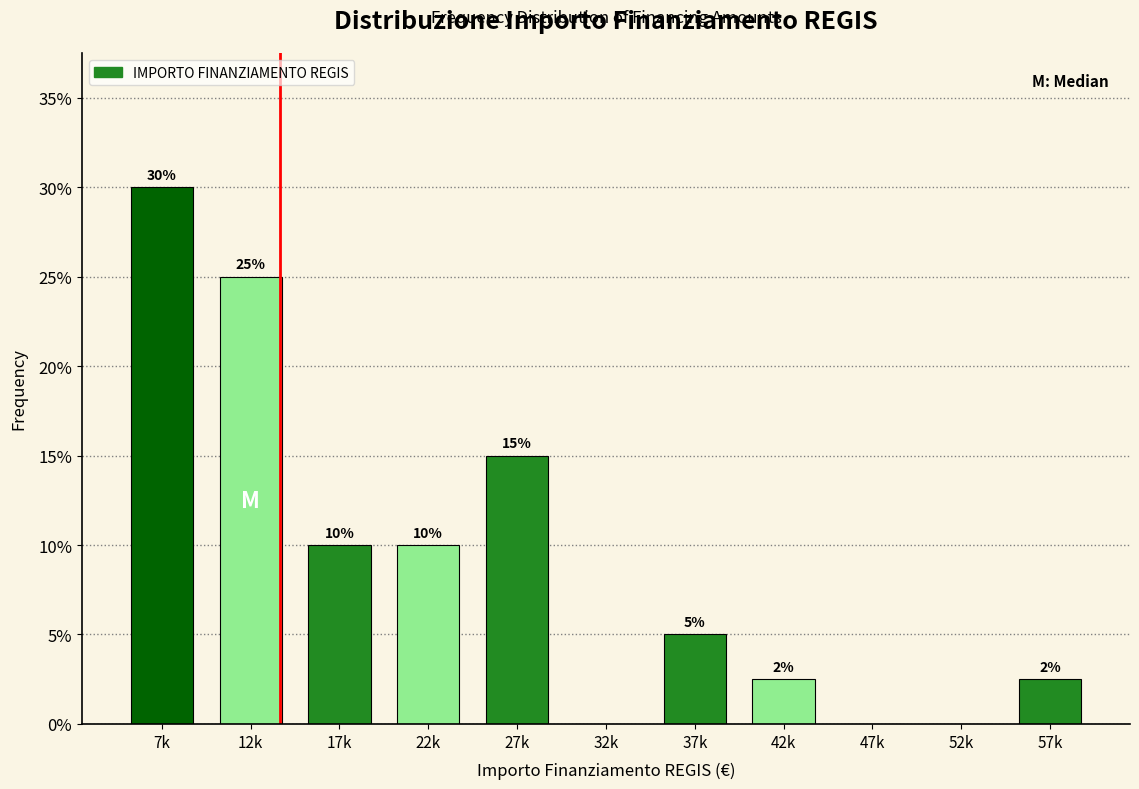

What is the change in value from 7k to 12k?

-5.0